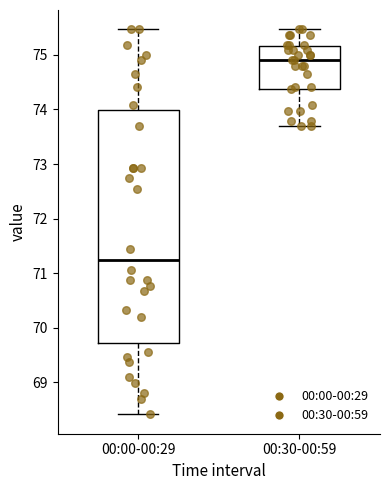

Reading left to right, read every box against the y-axis: the position of its median line, the range the box covers, and the ends of its whiskers. The values are not printed on the chart, so give them approximately, as read against the axis.

00:00-00:29: median 71.3, box 69.7 to 74.0, whiskers 68.4 to 75.5
00:30-00:59: median 74.9, box 74.4 to 75.2, whiskers 73.7 to 75.5